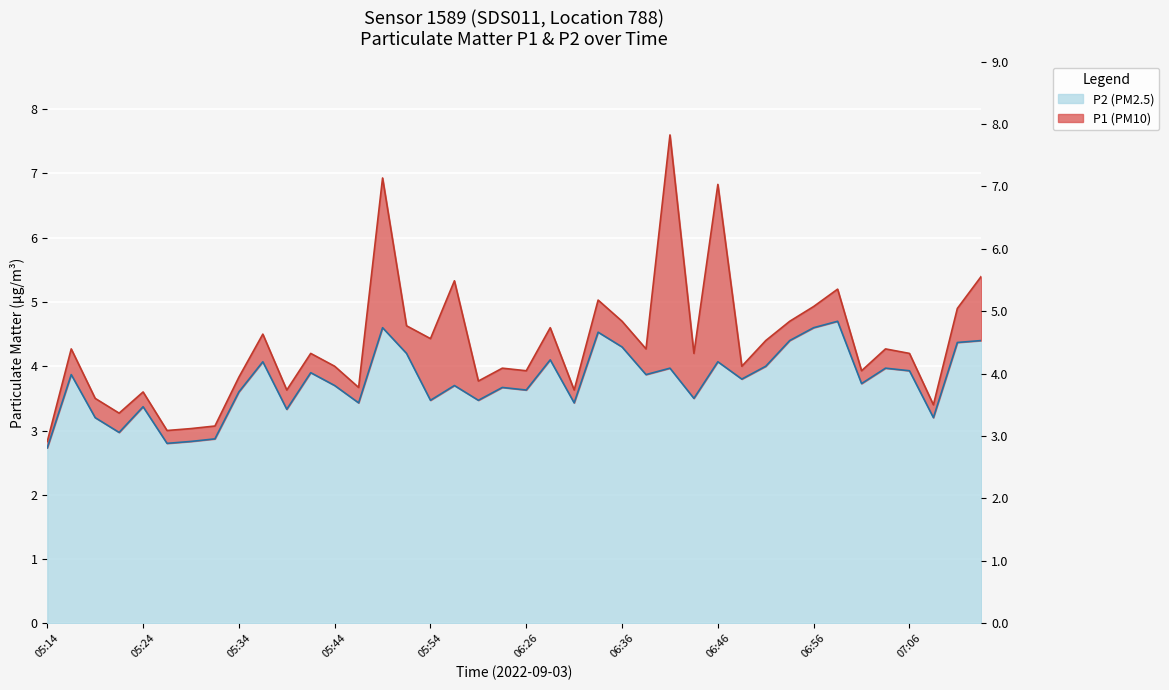

The value of P1 at 06:51 is 4.4. True or false?

True